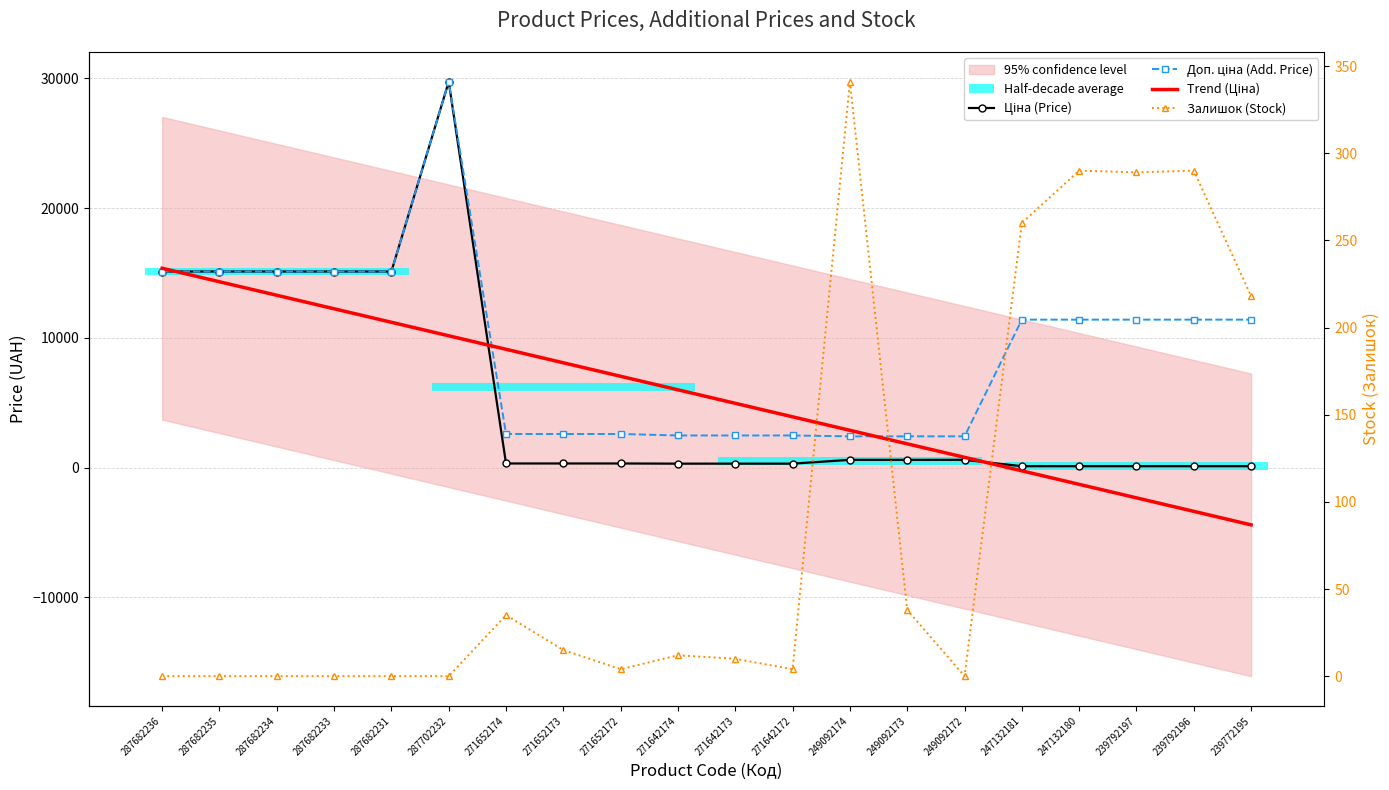

What is the label of the 9th point from the left?

271652172